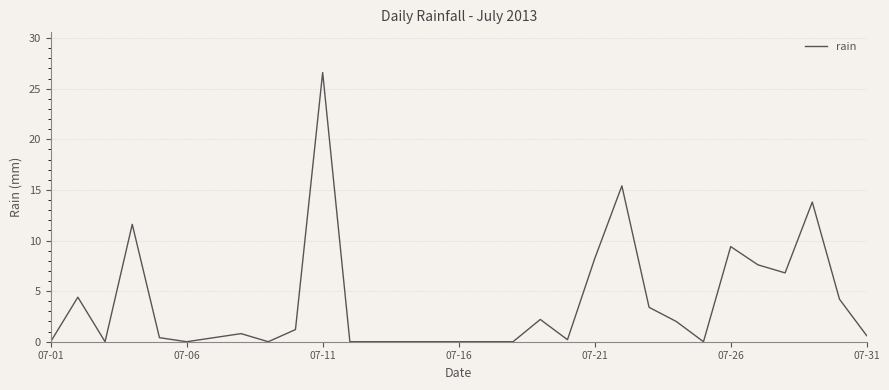

What is the maximum value shown in the chart?

26.6